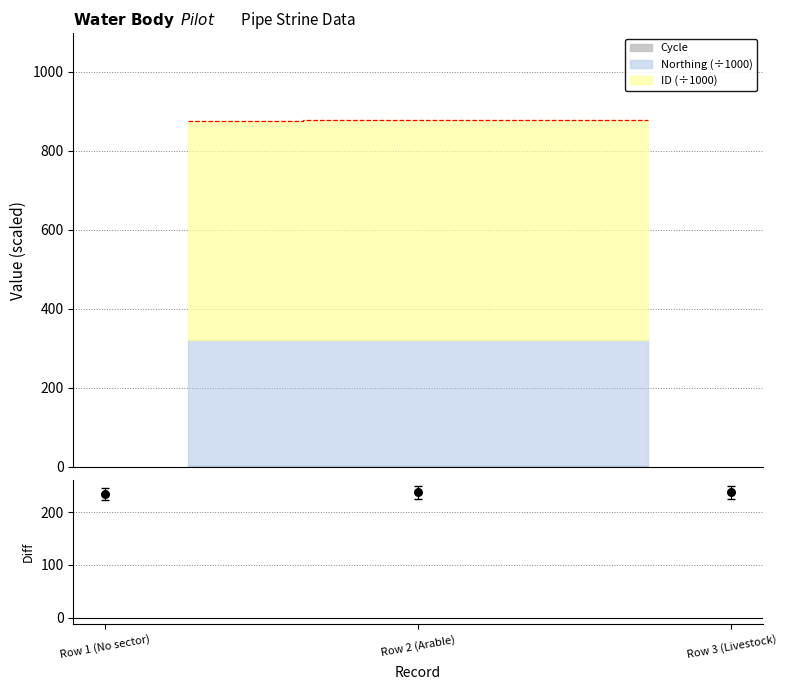

Between Row 2 (Arable) and Row 1 (No sector), which is larger?

Row 2 (Arable)